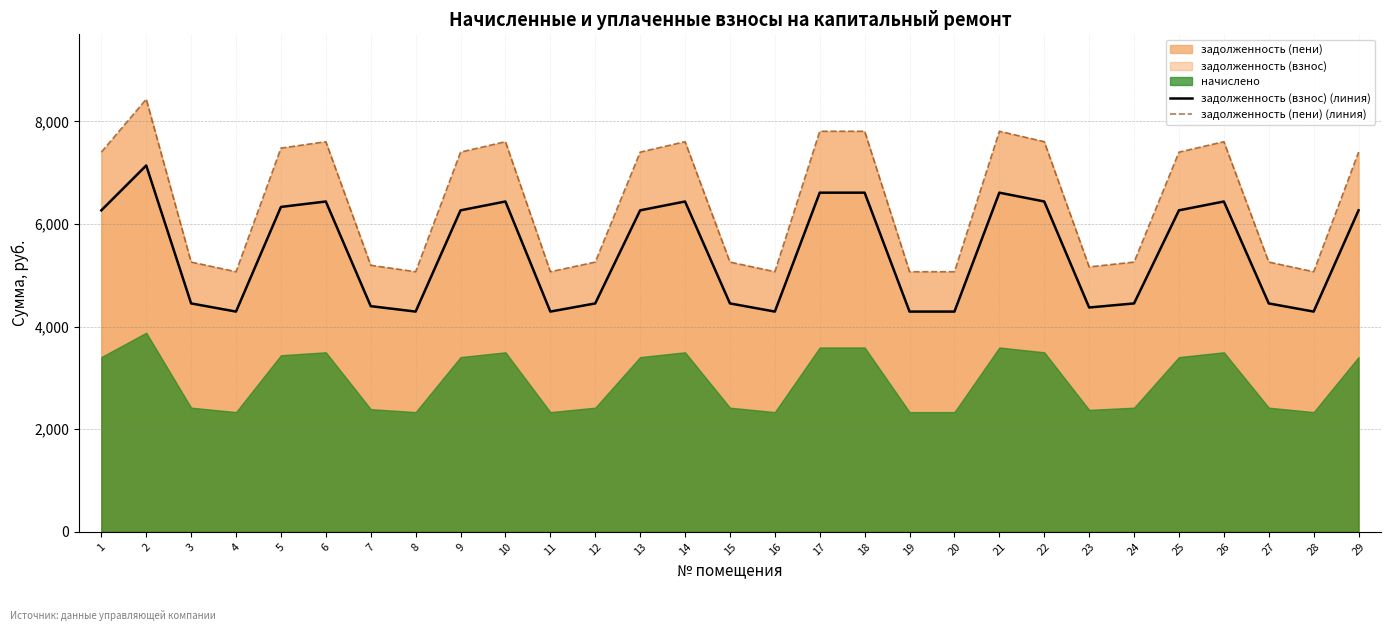

What is the average value of the задолженность (взнос) (линия) series?

5445.8